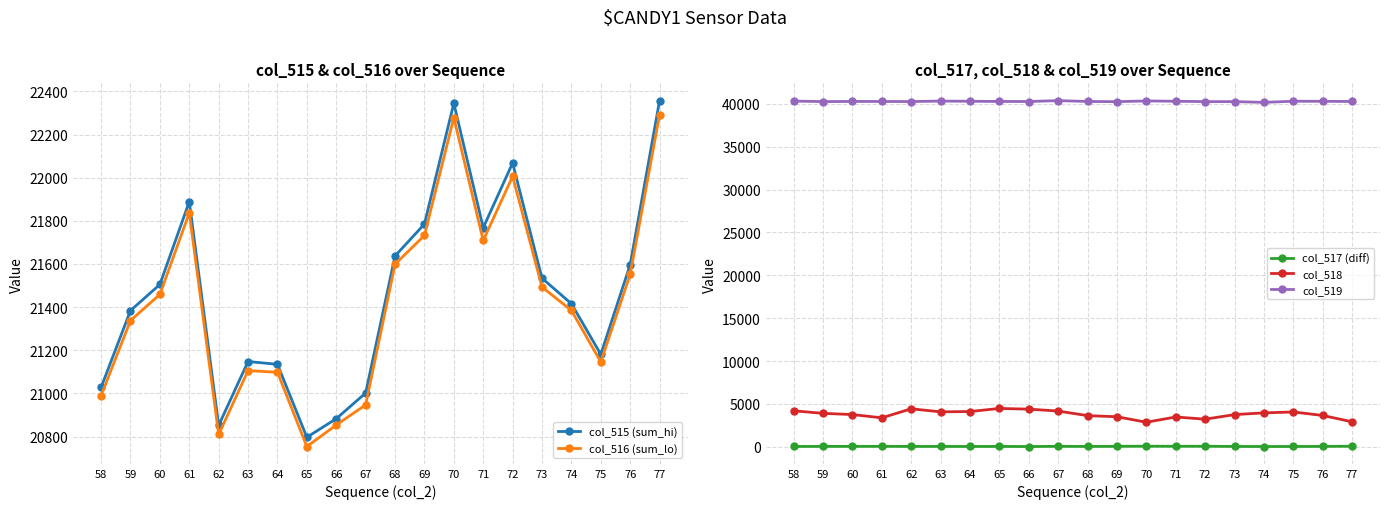

At how many categories does at least one series exceed 21469?

20